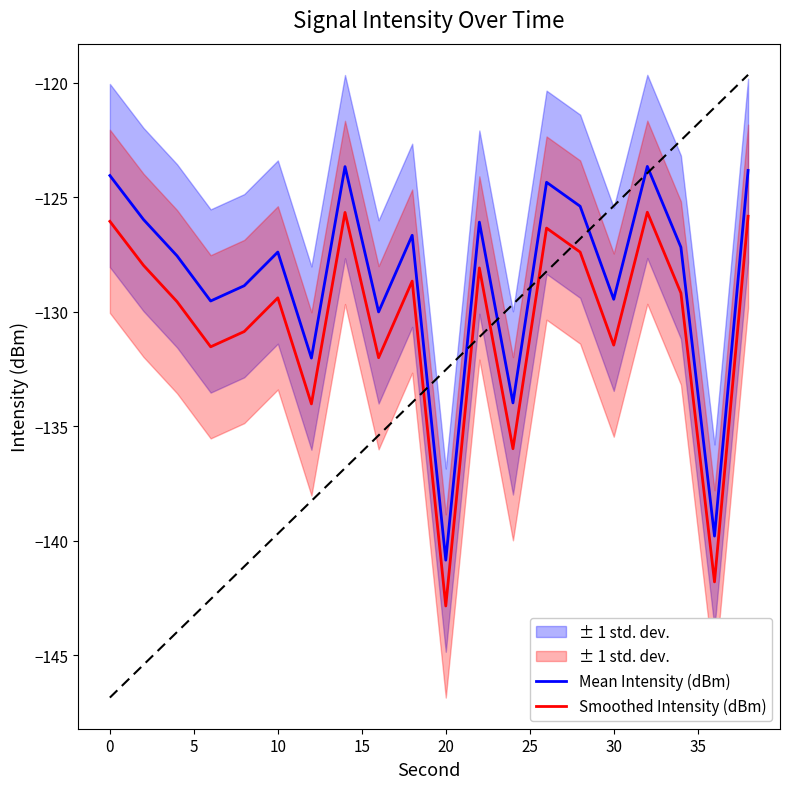

At which label does Smoothed Intensity (dBm) first exceed -129?

0